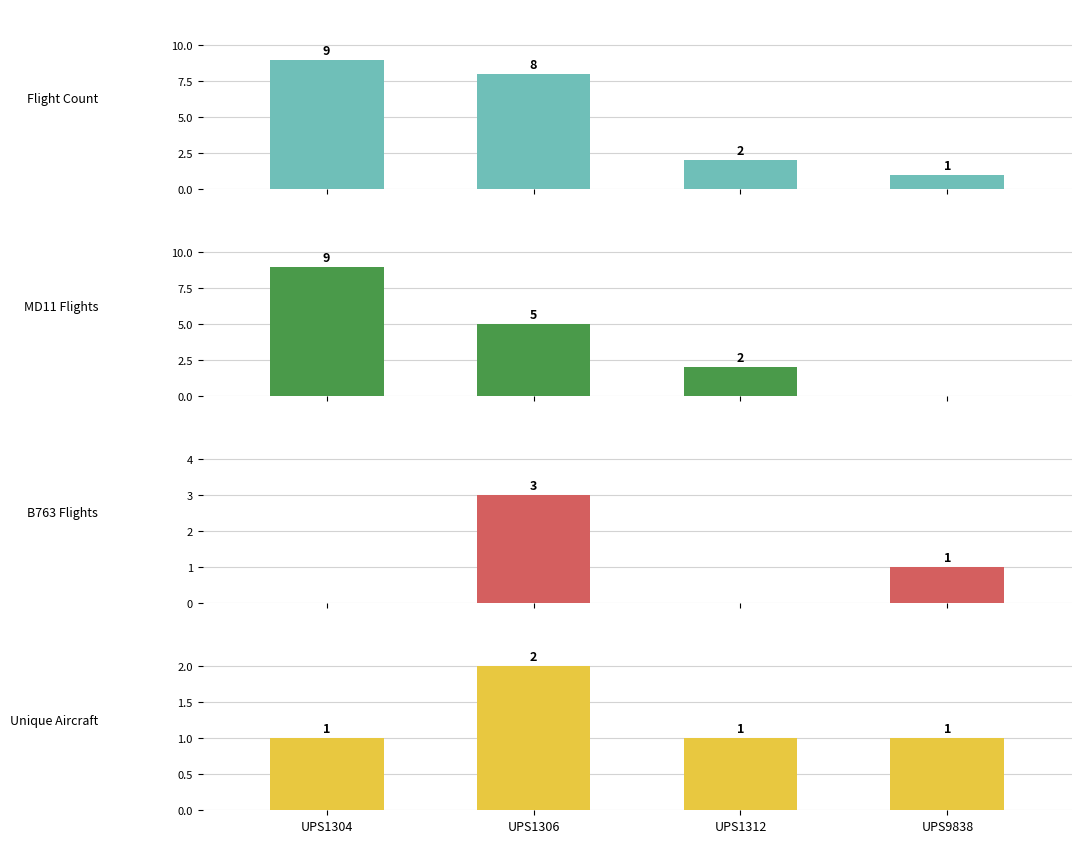

What is the average value of the Unique Aircraft series?

1